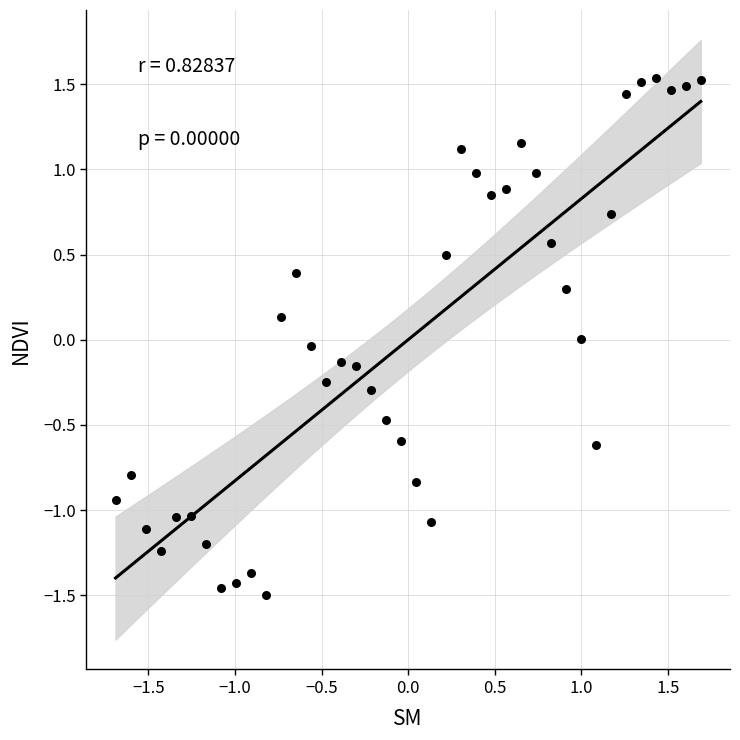

What is the range of Y values (max minus min)?

3.0